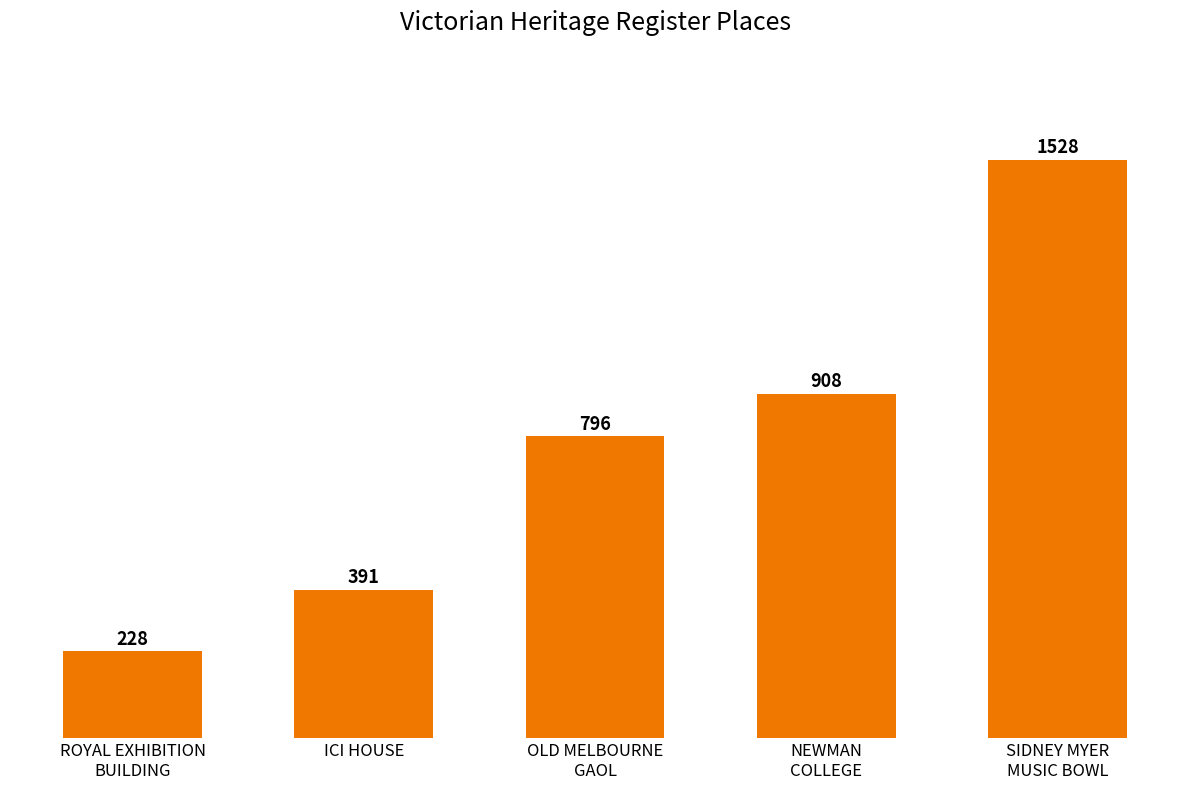

Where is the data nearest to the value 878?

NEWMAN
COLLEGE